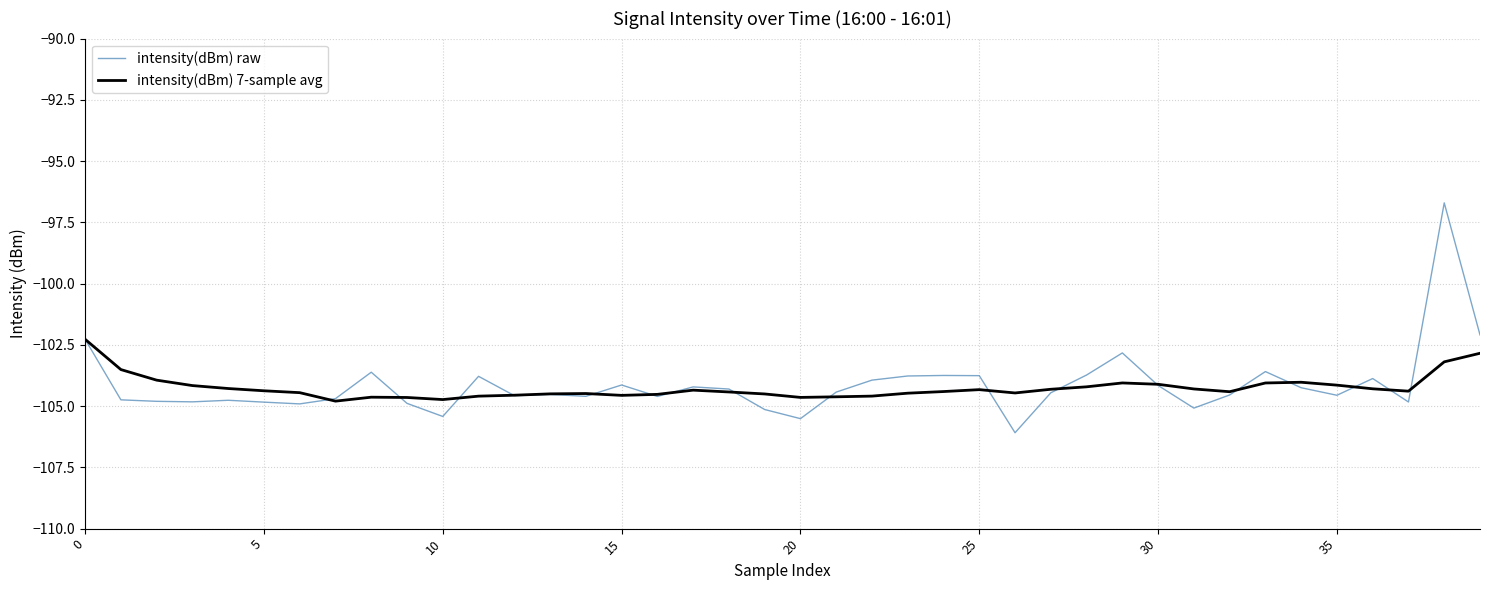

True or false: intensity(dBm) 7-sample avg has more than 1 interior local peaks.

True